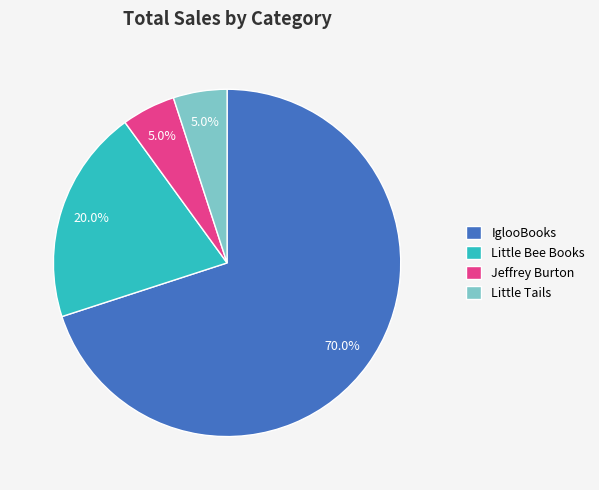

Which has a higher value, Jeffrey Burton or IglooBooks?

IglooBooks